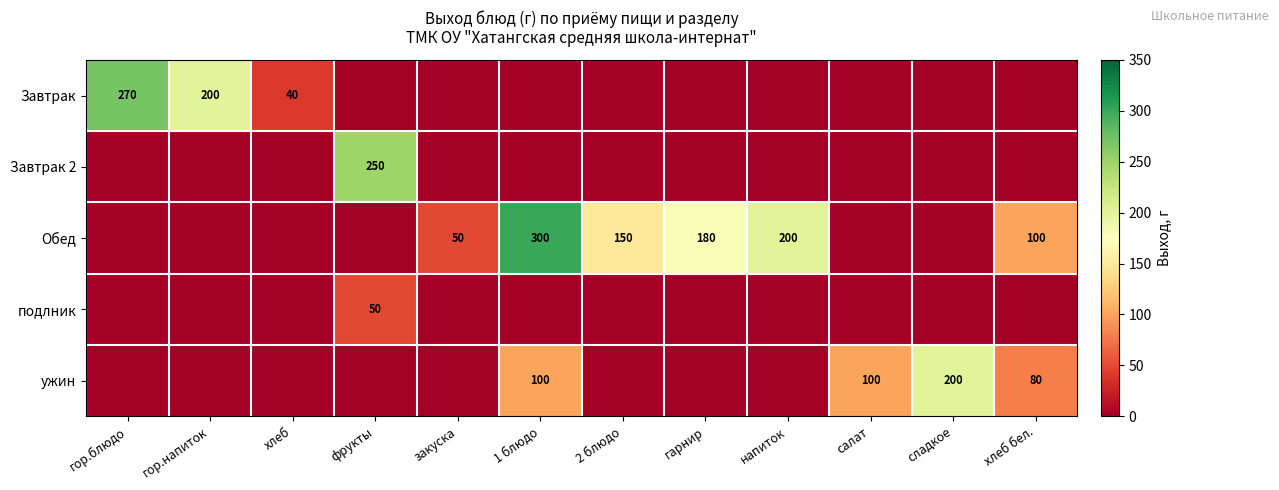

Is it true that Завтрак 2 equals 250 at фрукты?

True